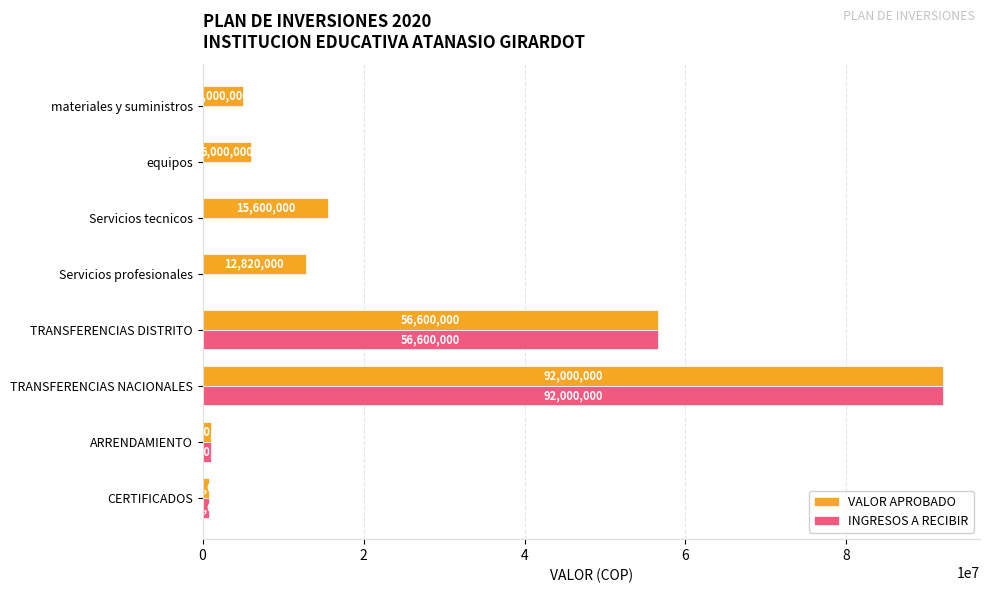

At which category is the sum across all series the highest?

TRANSFERENCIAS NACIONALES